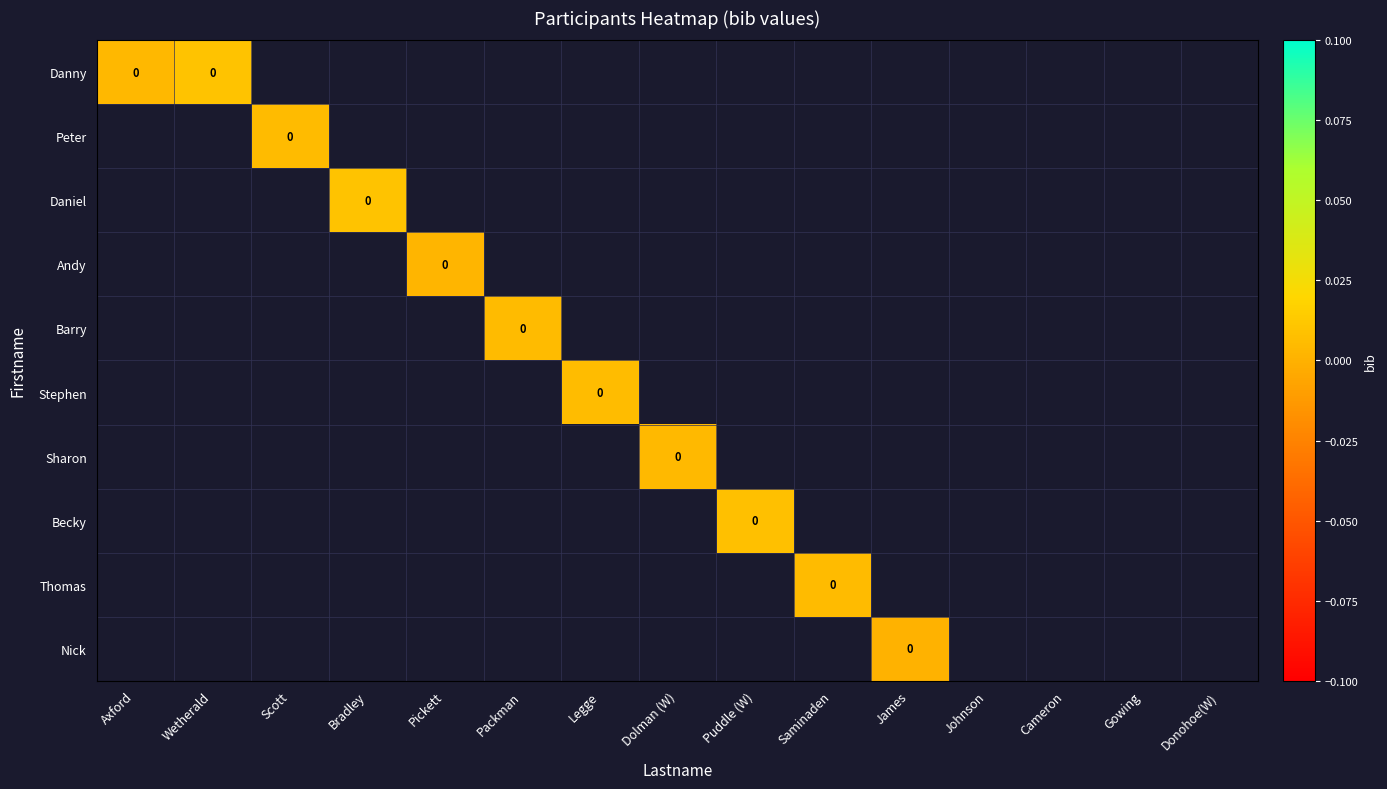

List the series in order of their peak value, lowest first.

Danny, Peter, Daniel, Andy, Barry, Stephen, Sharon, Becky, Thomas, Nick